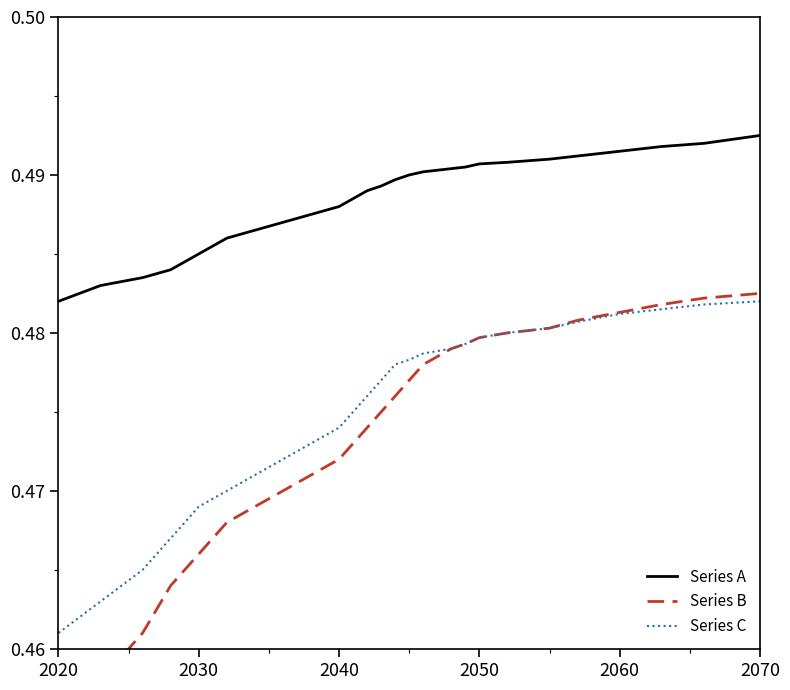

True or false: Series B and Series A intersect in this chart.

False